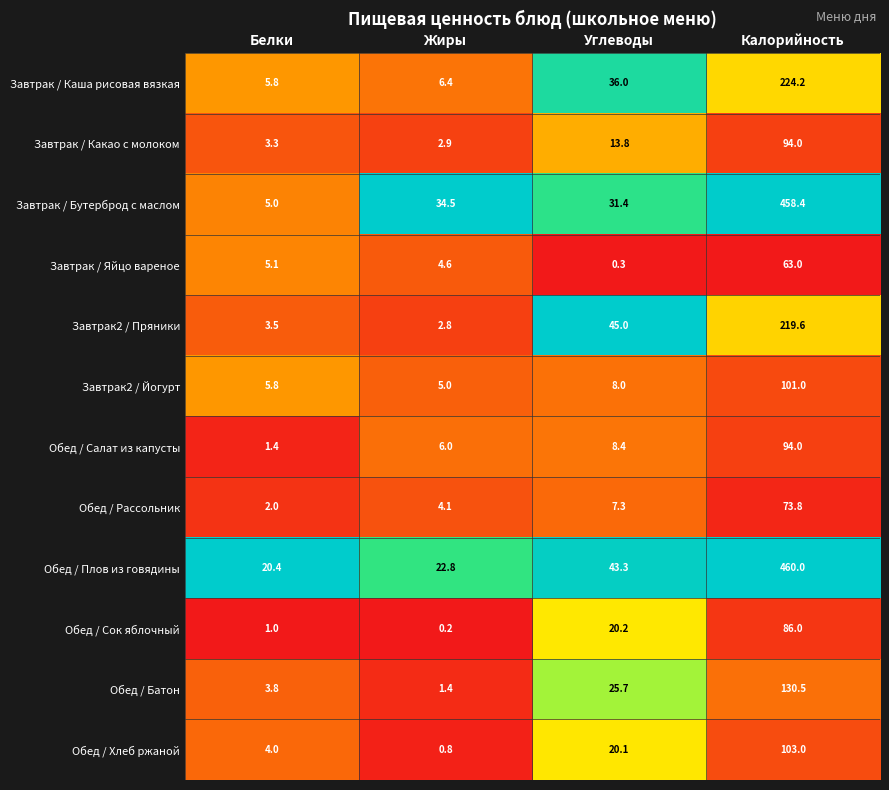

What is the sum of all Завтрак2 / Пряники values?

270.9